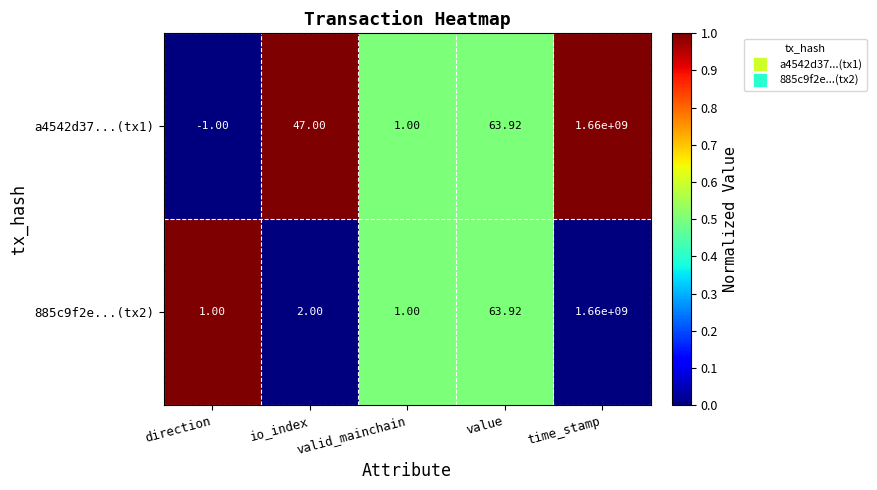

At which category is the sum across all series the highest?

time_stamp